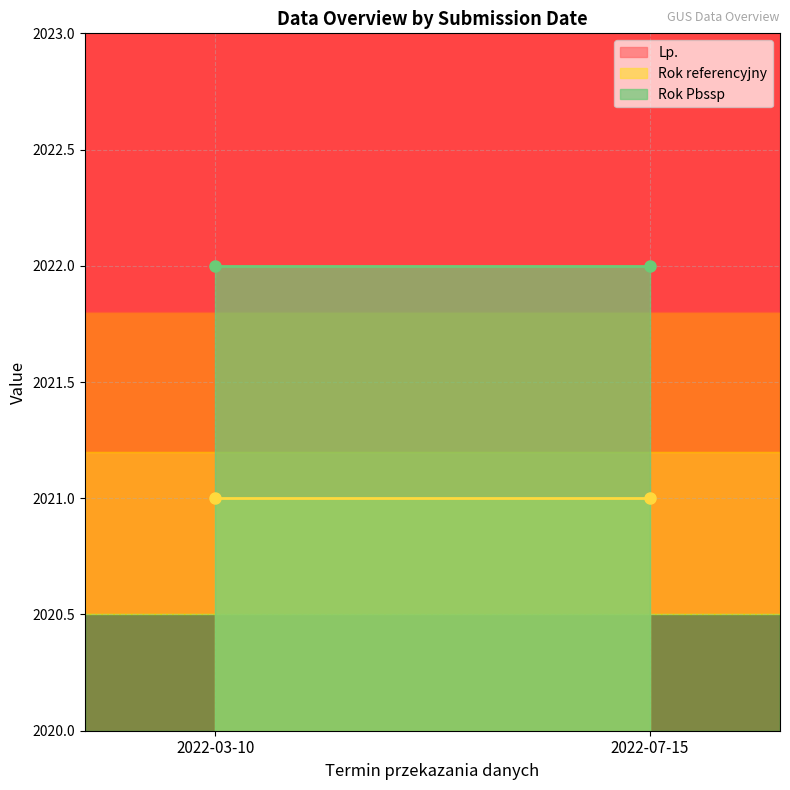

What position from the right is 2022-07-15?

1